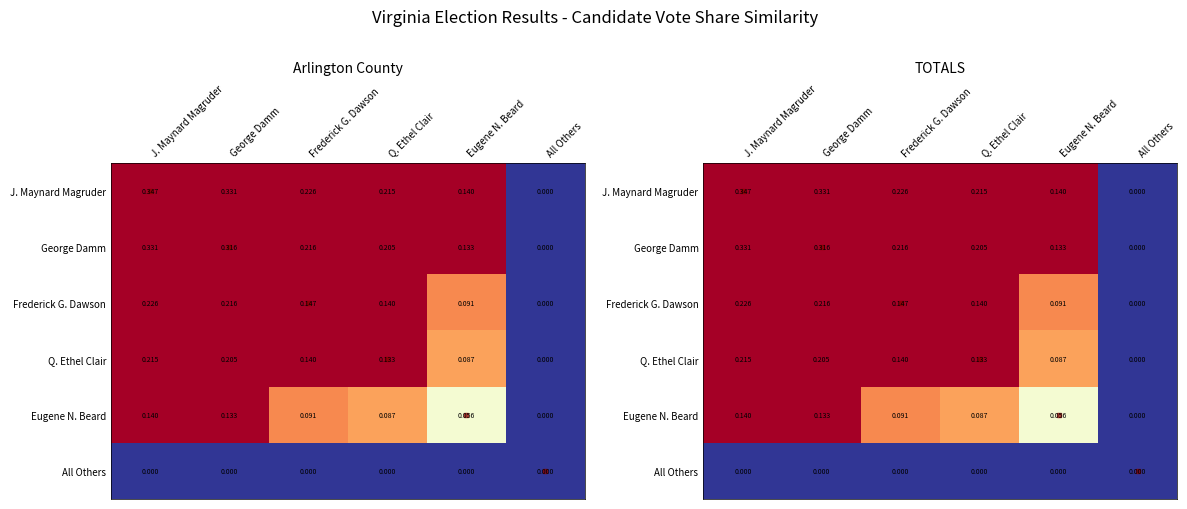

What is the spread (max minus min) of values at Frederick G. Dawson?

0.2